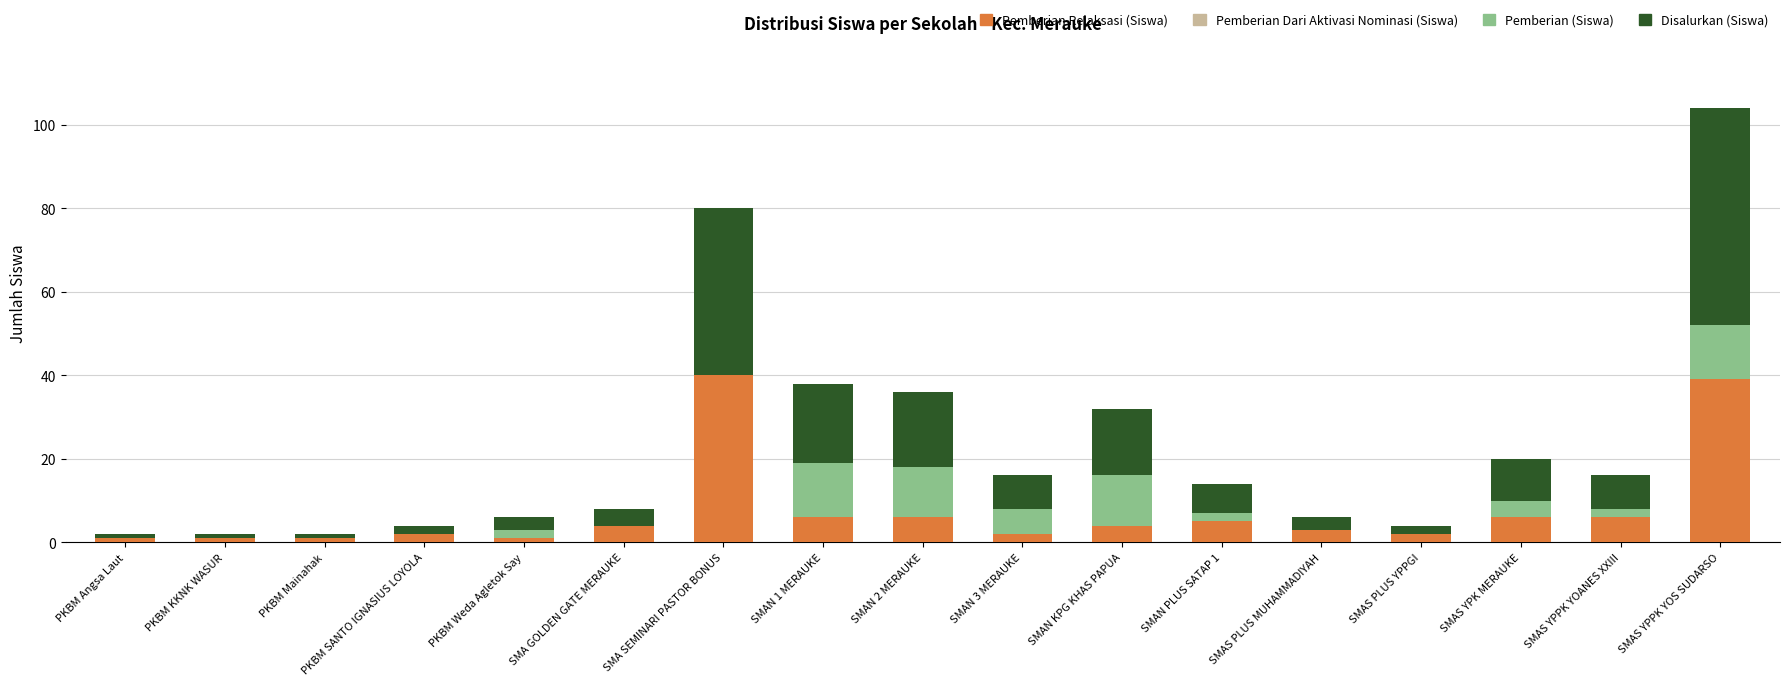

What is the total value across all series at SMAN 3 MERAUKE?

16